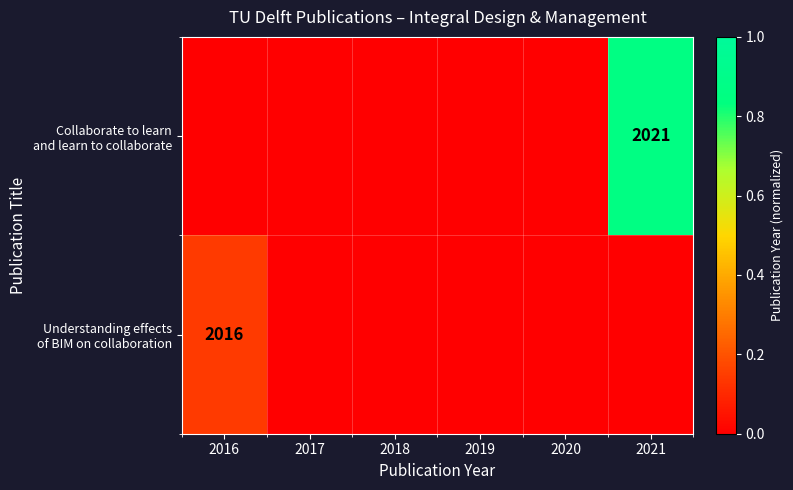

What is the approximate value of Understanding effects of BIM on collaboration at 2016?

0.1